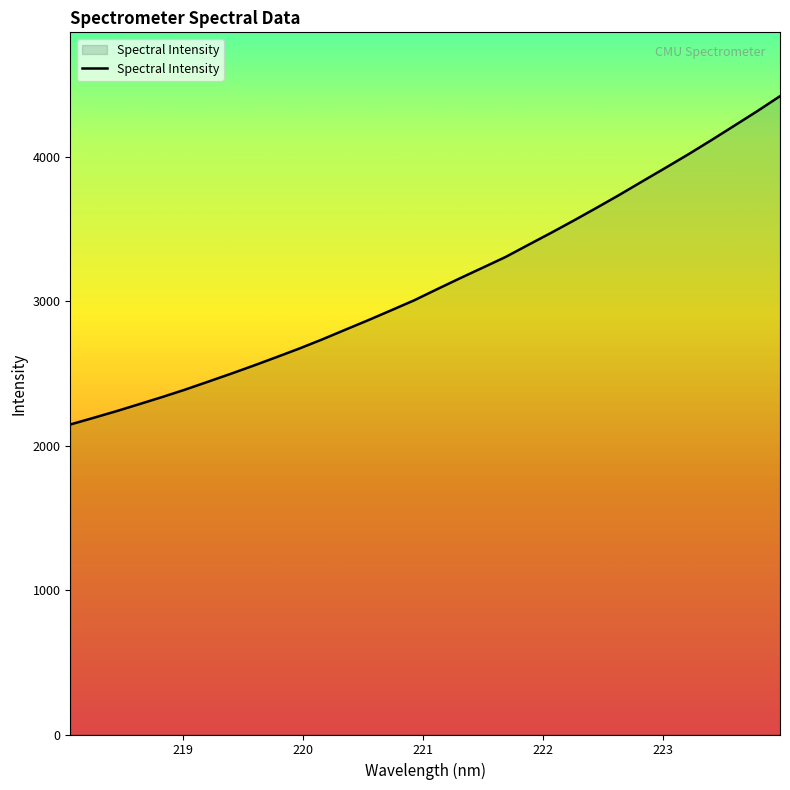

What is the minimum value shown in the chart?

2147.1